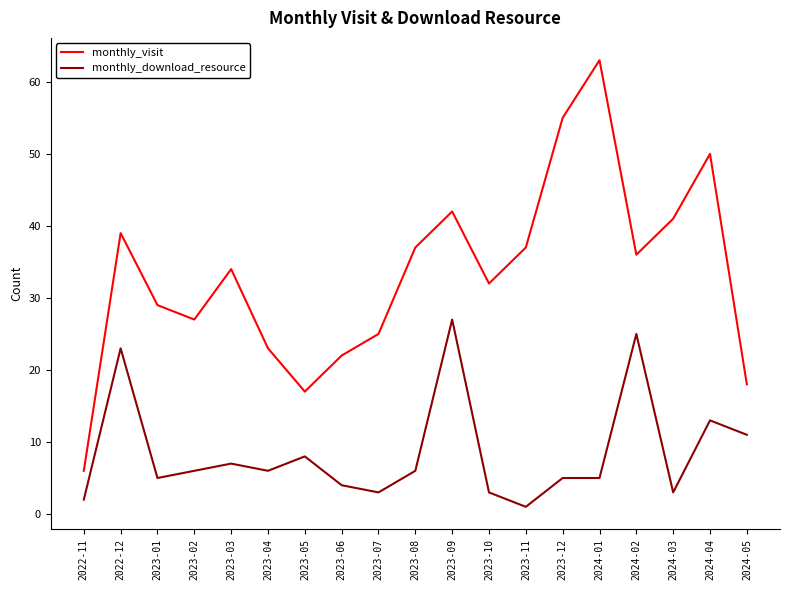

How many series are shown in this chart?

2